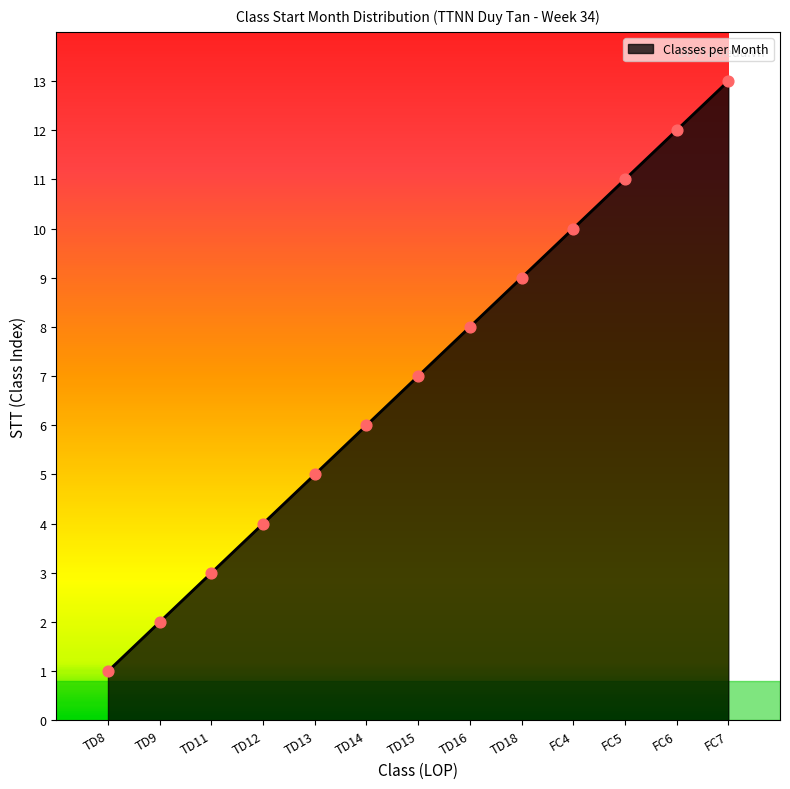

What is the ratio of the value at FC5 to the value at TD9?

5.5